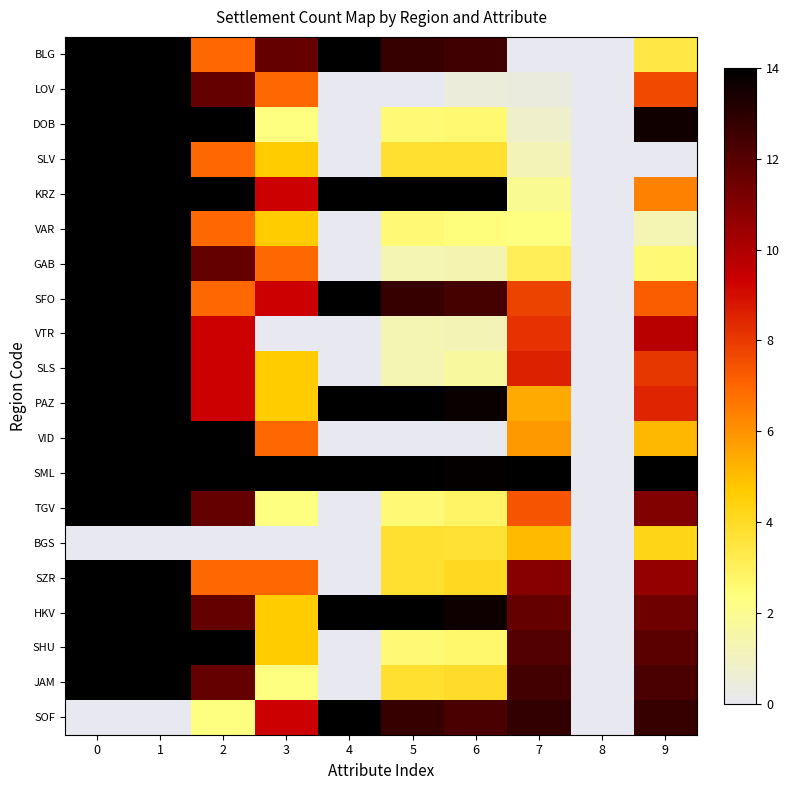

What is the spread (max minus min) of values at 3?

14.0